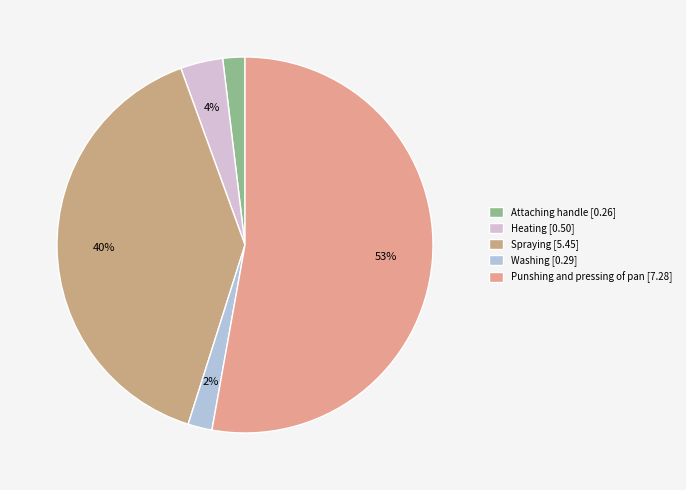

To the nearest percent, what percentage of the pie is Spraying?

40%